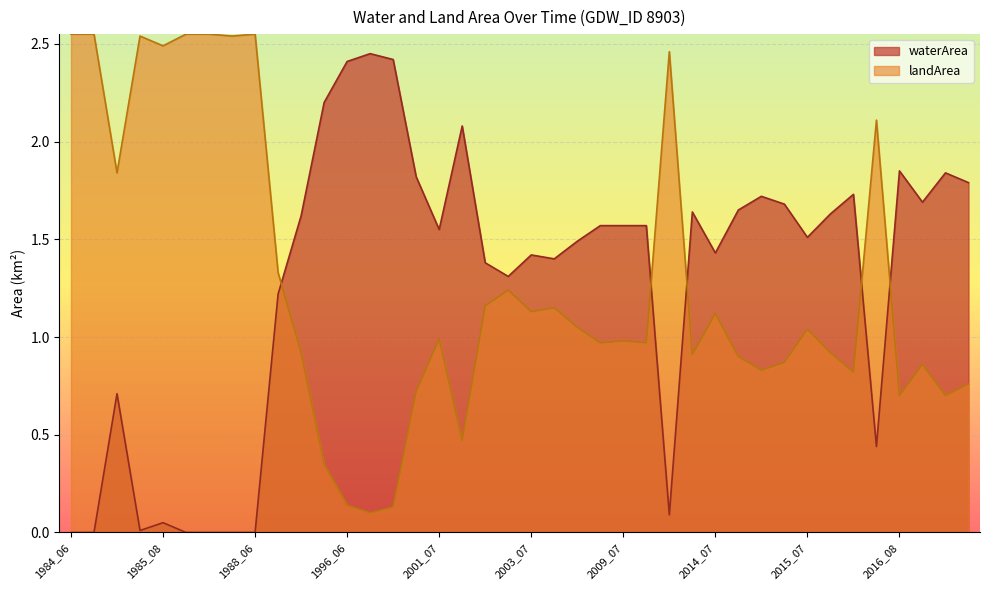

How many lines are shown in the chart?

2